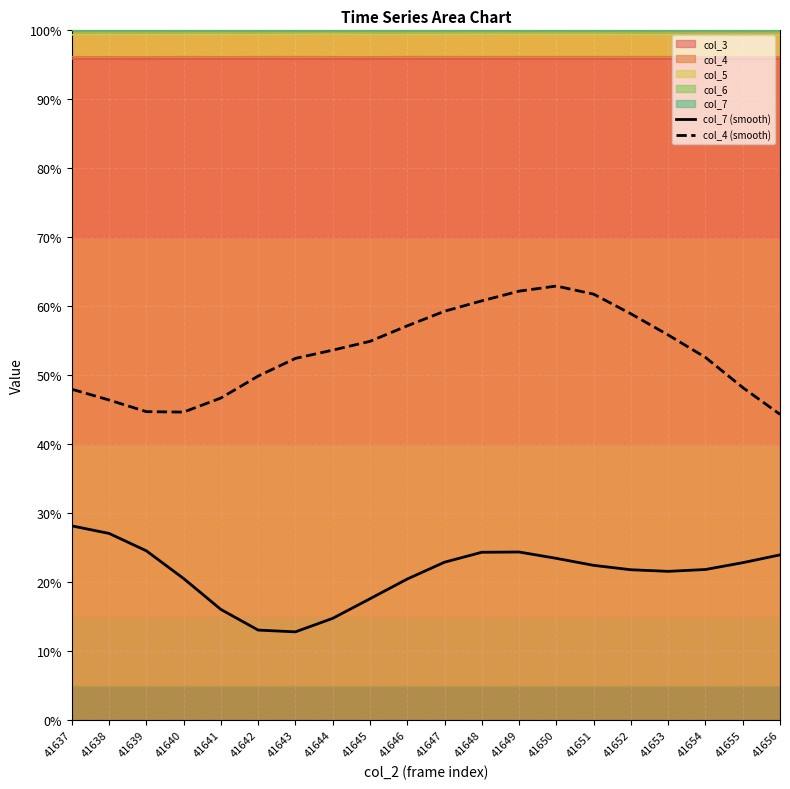

What is the smallest value displayed?

12.8